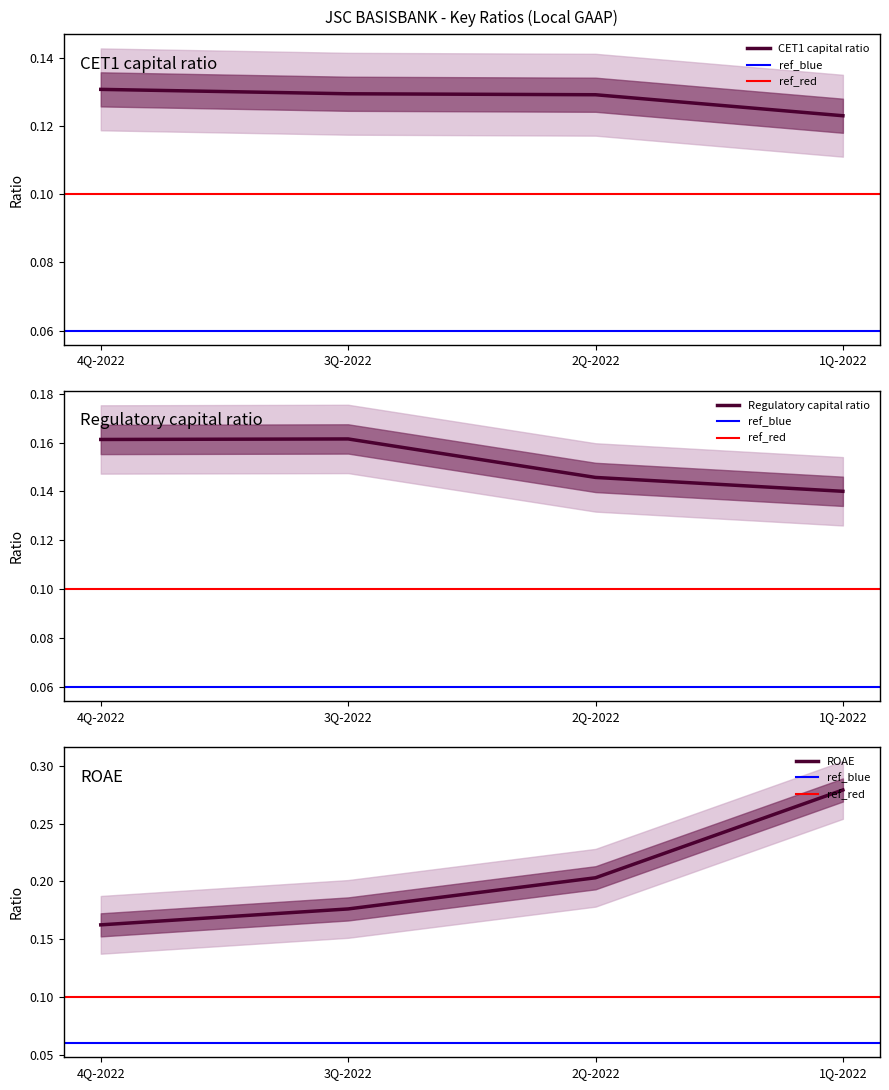

At which label is ROAE closest to 0?

4Q-2022